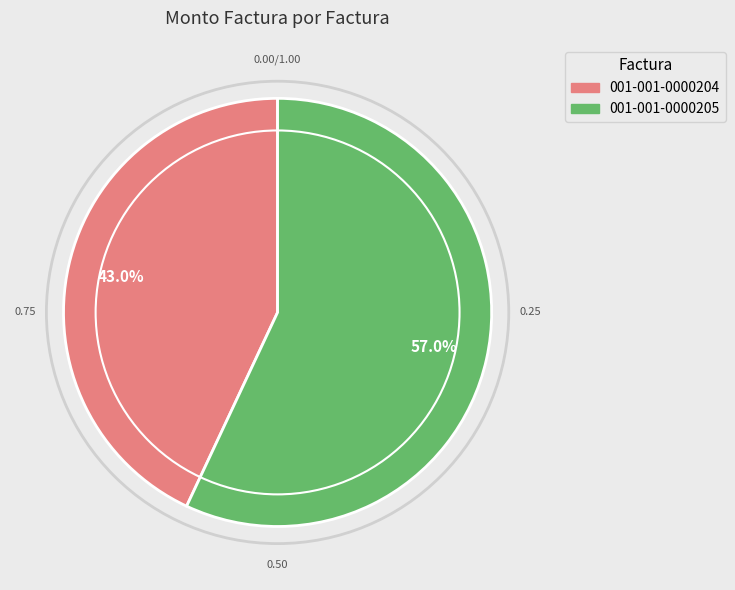

What is the largest slice in the pie chart?

001-001-0000205